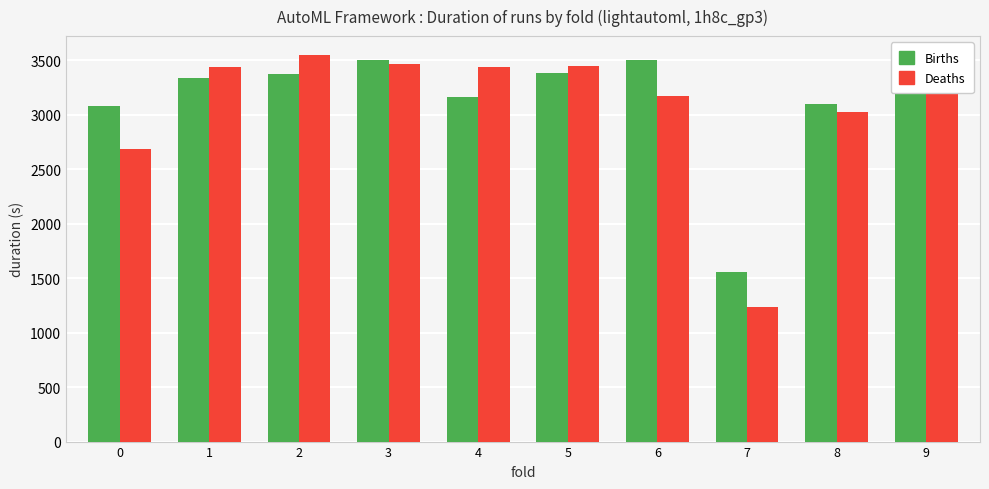

At how many categories does at least one series exceed 1782?

9